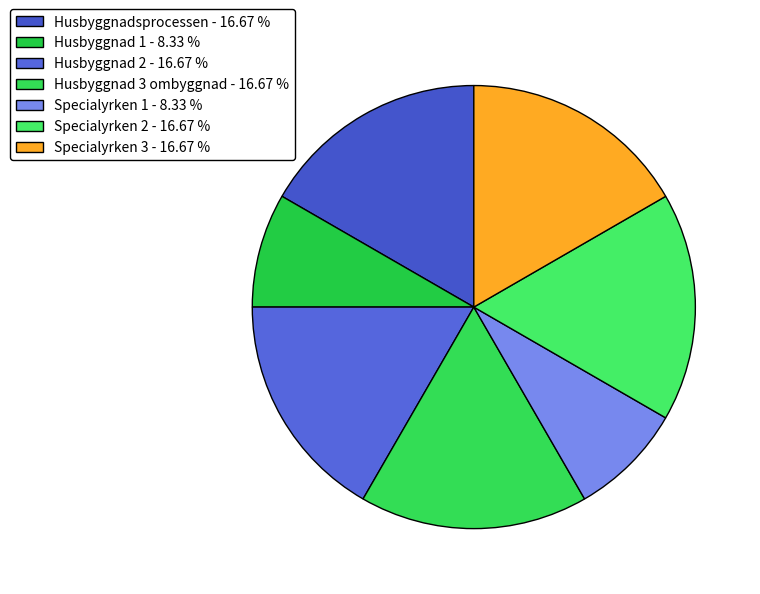

To the nearest percent, what percentage of the pie is Specialyrken 3?

17%